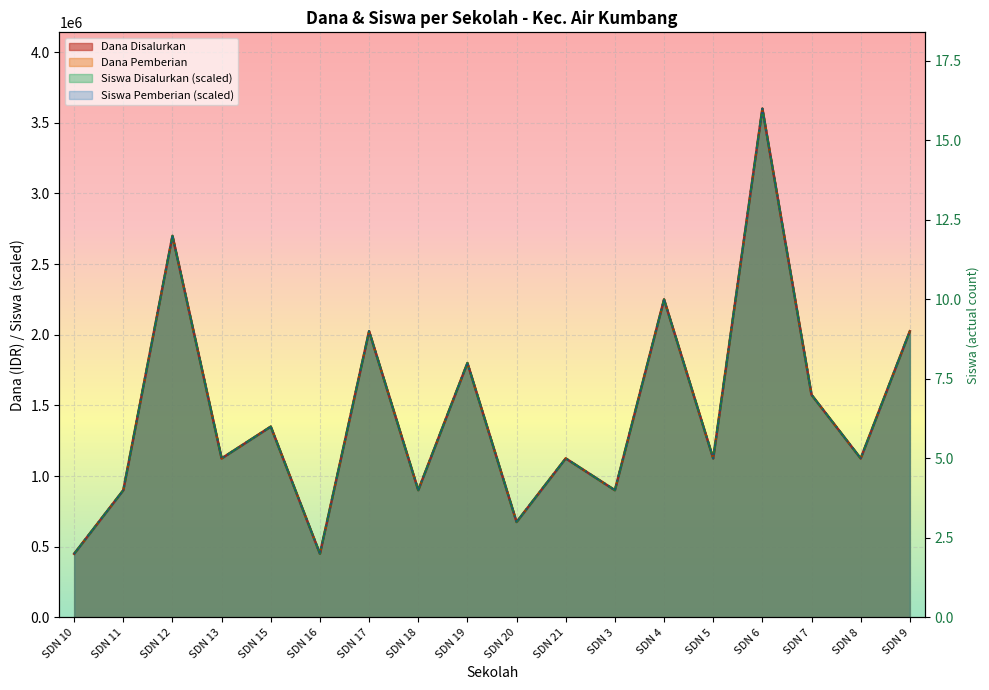

True or false: Siswa Disalurkan has a value of 2250000 at SDN 4.

True